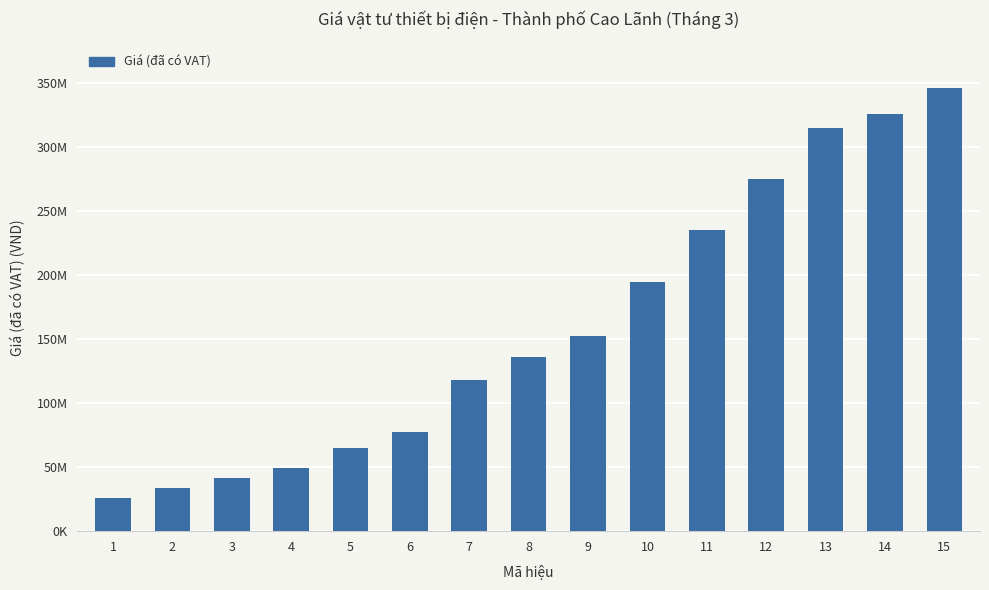

Which label corresponds to the smallest value in the chart?

1